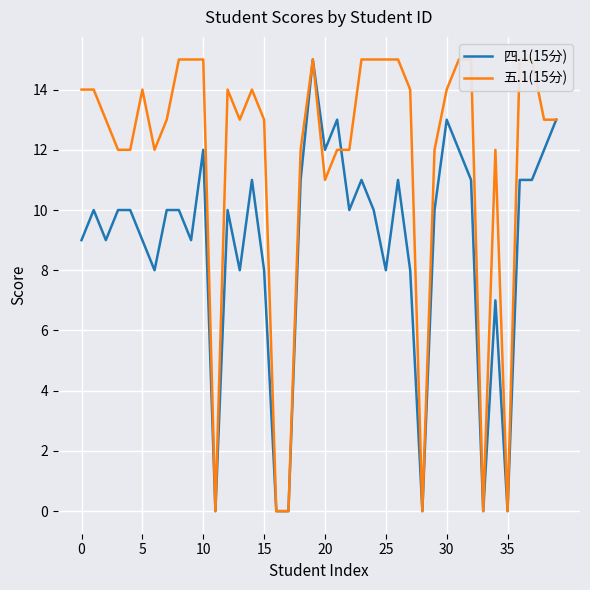

What is the label of the 22nd point from the right?

18